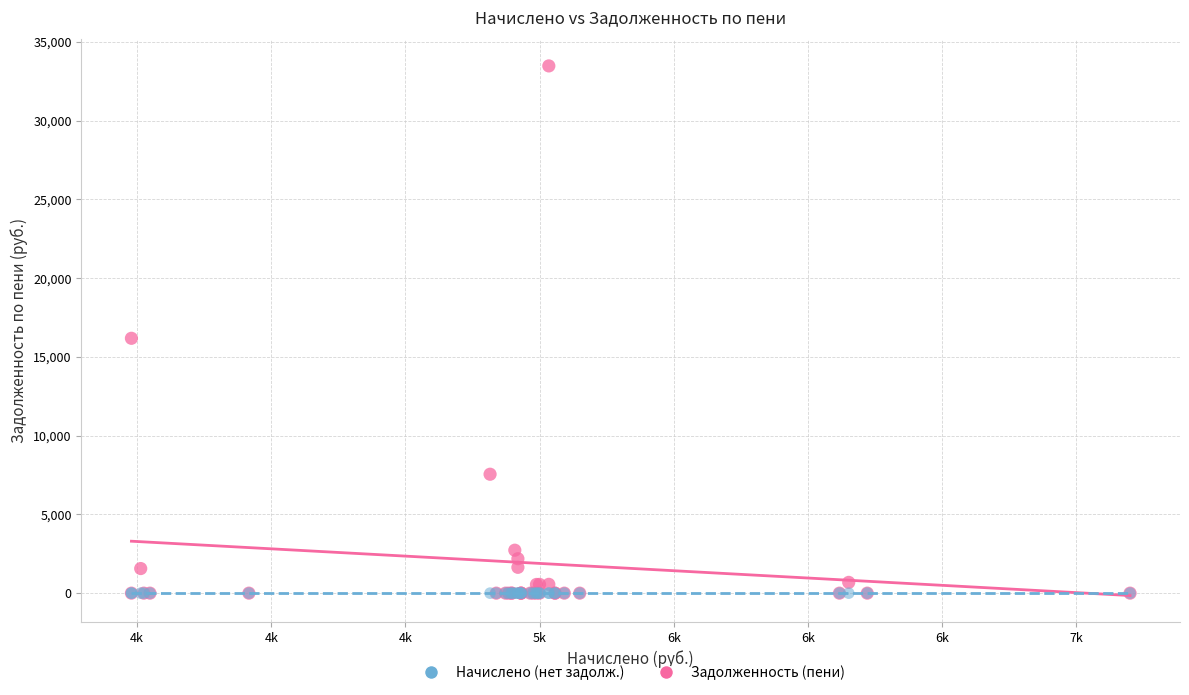

Across all series, what Y value is closest to 16734?

16178.5